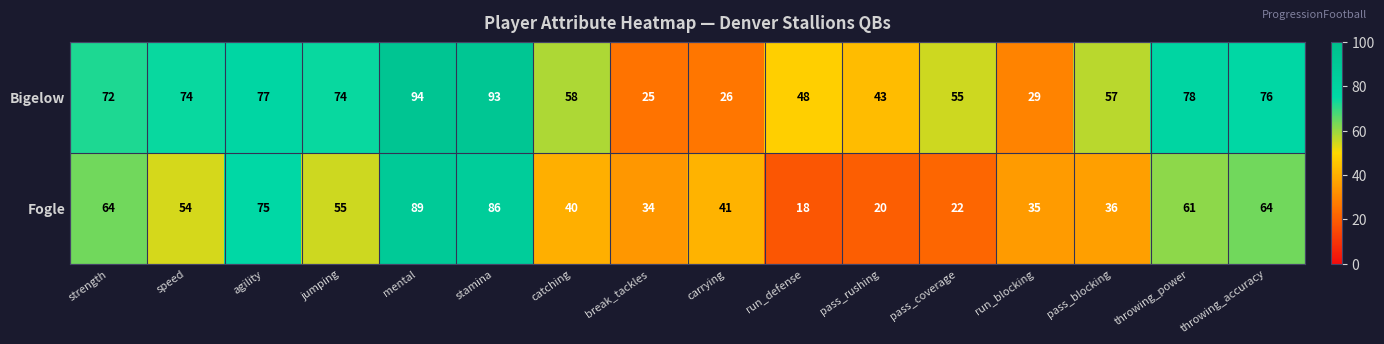

Between strength and throwing_power, which series saw the biggest shift?

Bigelow